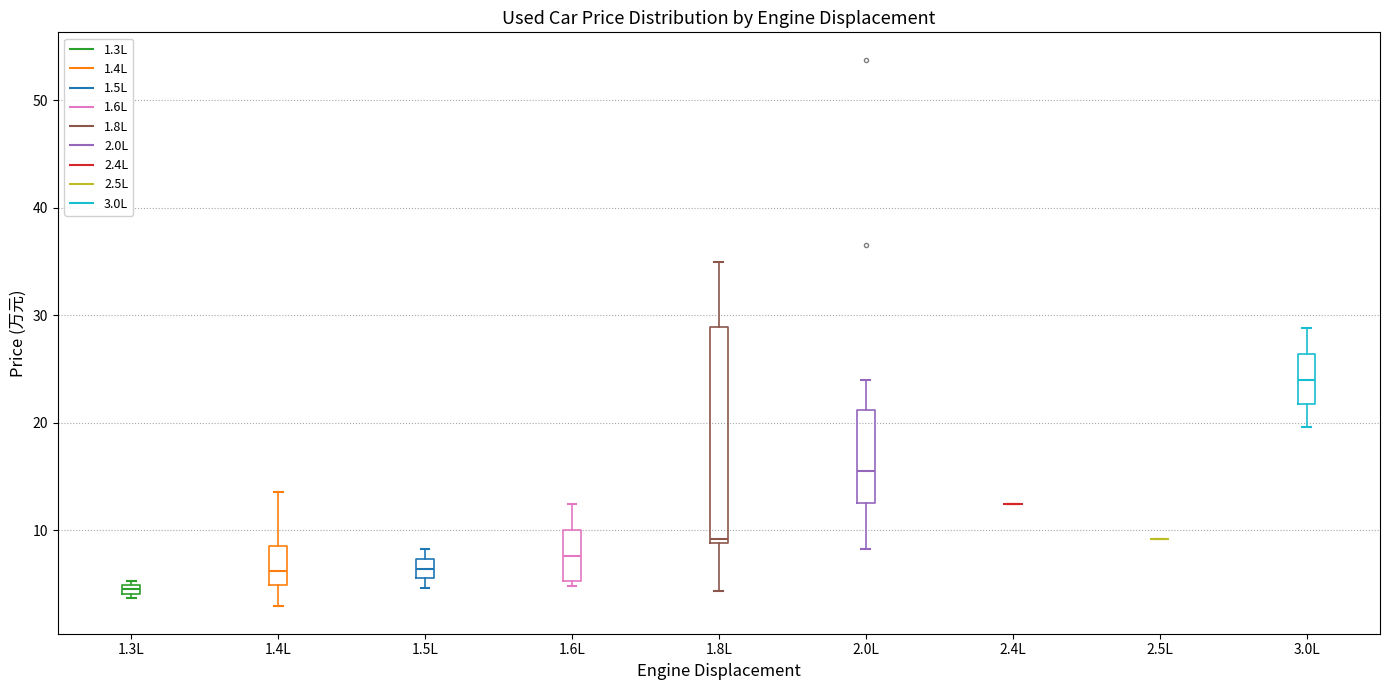

Where does the lower whisker of the box for 1.4L end on the y-axis? The values are not printed on the chart, so give them approximately, as read against the axis.

3